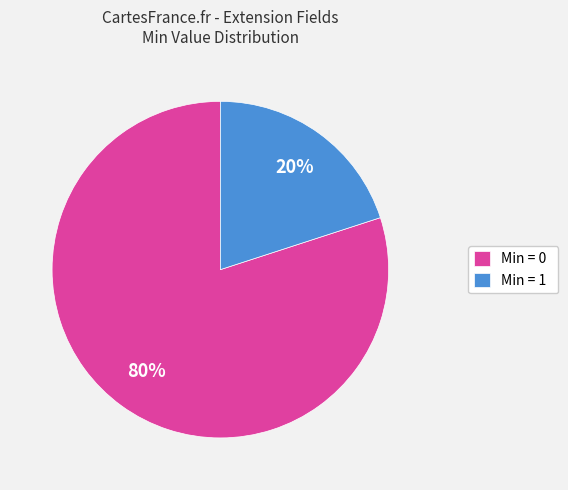

Rank the categories by value from highest to lowest.

Min = 0, Min = 1